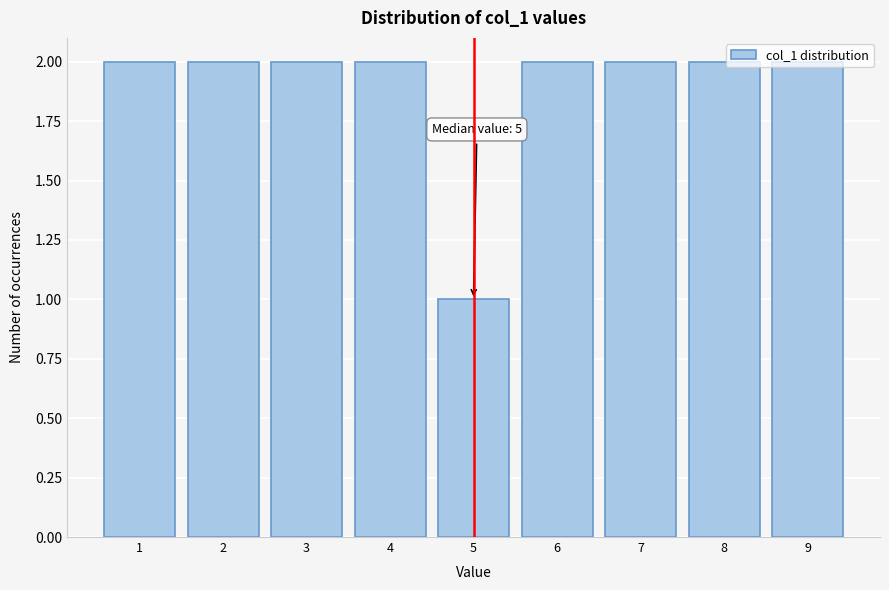

What is the sum of the values at 7 and 6?

4